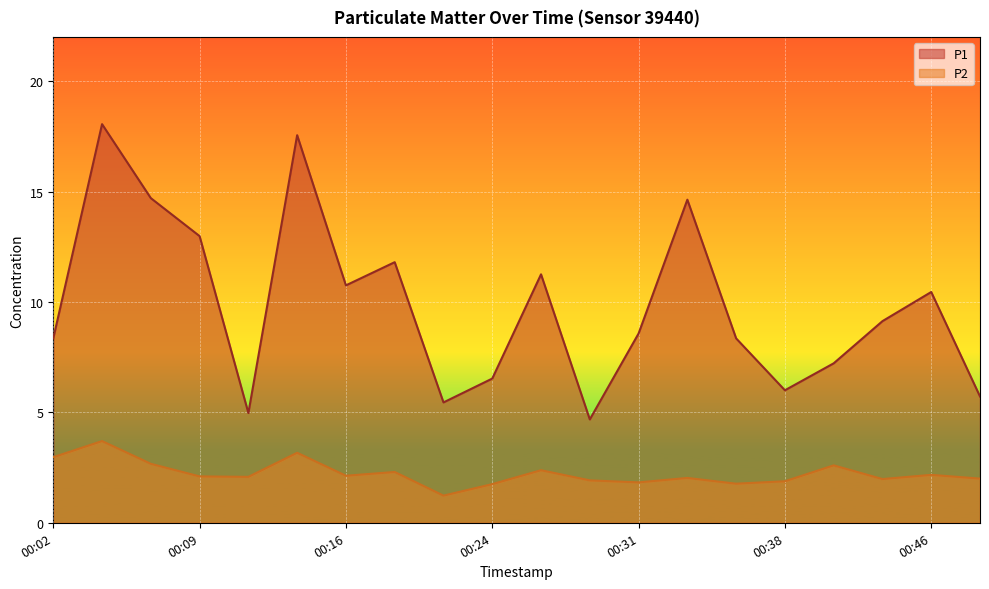

Reading left to right, extract all data points from this chart.

P1: 00:02=8.3	00:04=18.1	00:07=14.7	00:09=13.0	00:11=5.0	00:14=17.6	00:16=10.8	00:19=11.8	00:21=5.5	00:24=6.5	00:26=11.2	00:29=4.7	00:31=8.6	00:33=14.6	00:36=8.3	00:38=6.0	00:41=7.2	00:43=9.1	00:46=10.4	00:48=5.7
P2: 00:02=3.0	00:04=3.7	00:07=2.7	00:09=2.1	00:11=2.1	00:14=3.2	00:16=2.1	00:19=2.3	00:21=1.2	00:24=1.8	00:26=2.4	00:29=1.9	00:31=1.8	00:33=2.0	00:36=1.8	00:38=1.9	00:41=2.6	00:43=2.0	00:46=2.2	00:48=2.0